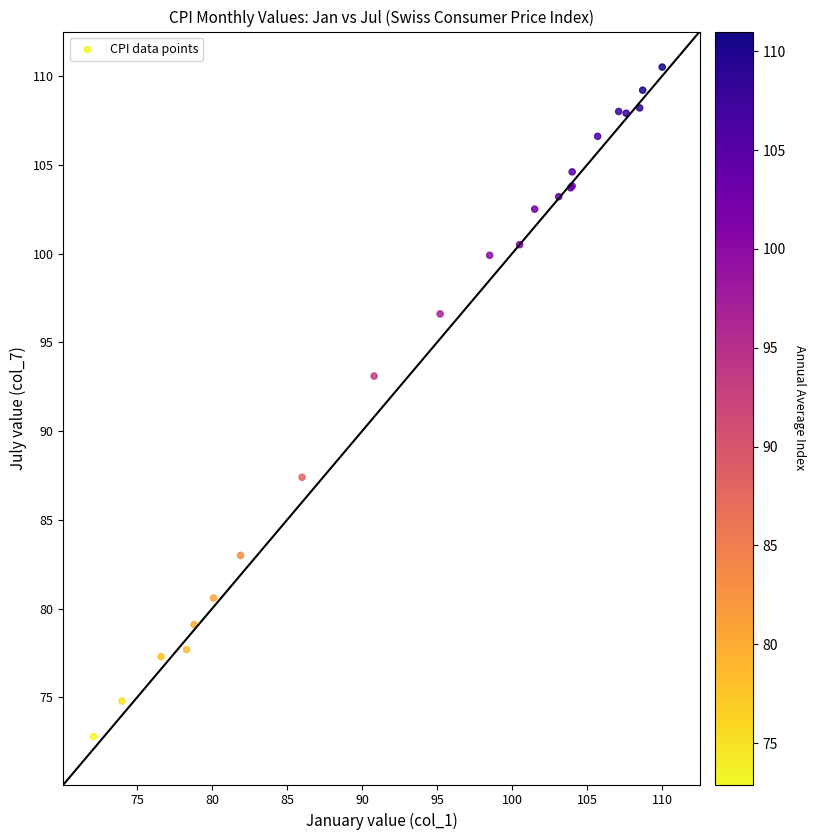

What Y value in the scatter plot is closest to 91?

93.1